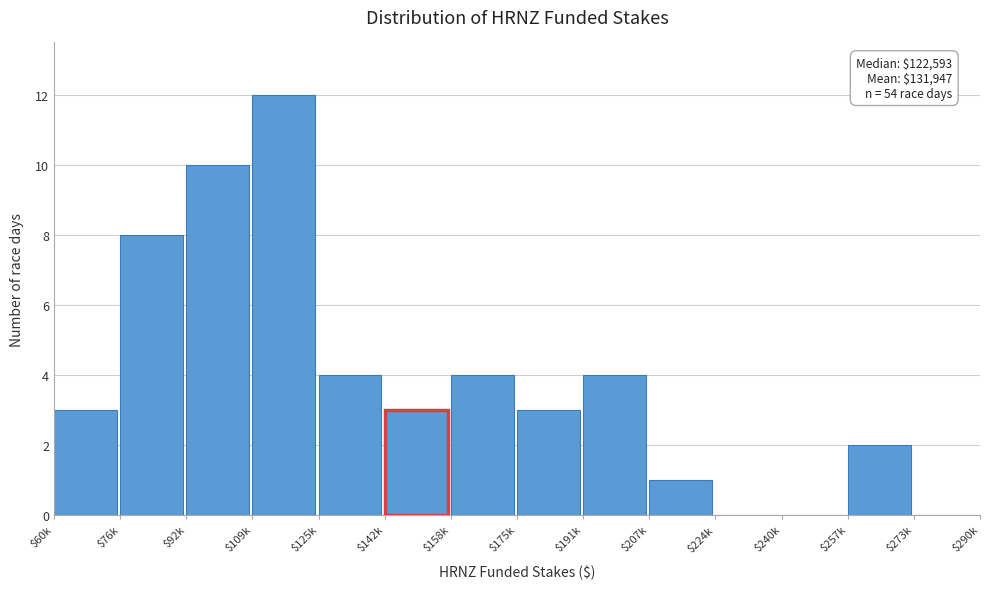

Which label corresponds to the largest value in the chart?

$109k